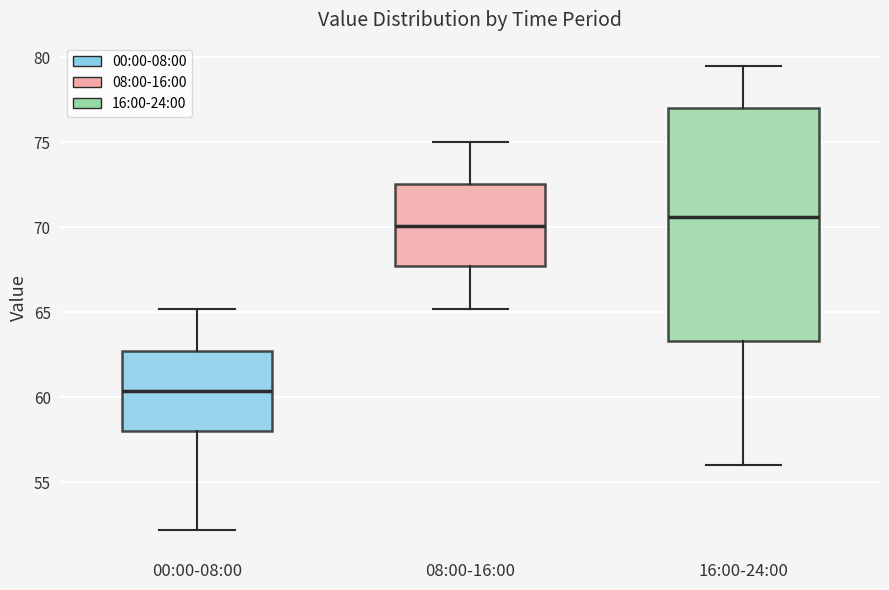

Reading left to right, read every box against the y-axis: the position of its median line, the range the box covers, and the ends of its whiskers. The values are not printed on the chart, so give them approximately, as read against the axis.

00:00-08:00: median 60.5, box 58.0 to 62.5, whiskers 52.0 to 65.0
08:00-16:00: median 70.0, box 67.5 to 72.5, whiskers 65.0 to 75.0
16:00-24:00: median 70.5, box 63.5 to 77.0, whiskers 56.0 to 79.5